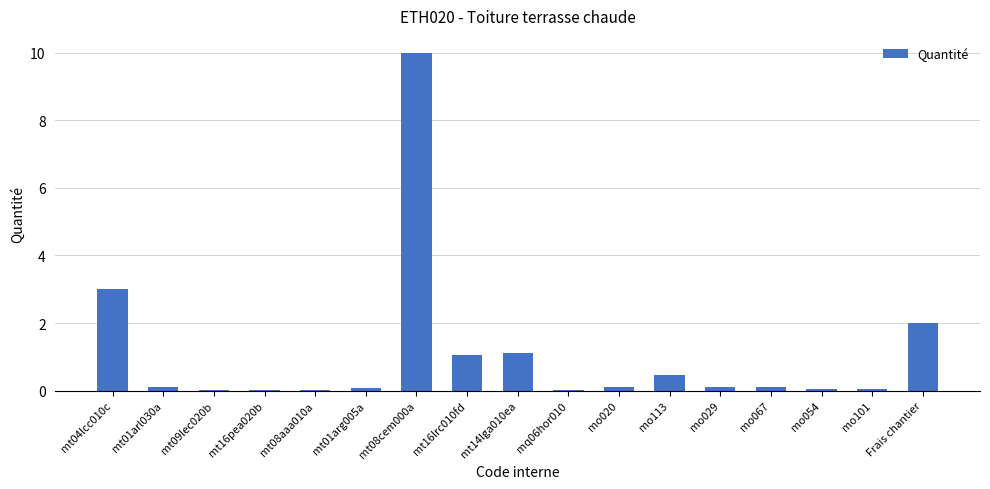

What is the maximum value shown in the chart?

10.0